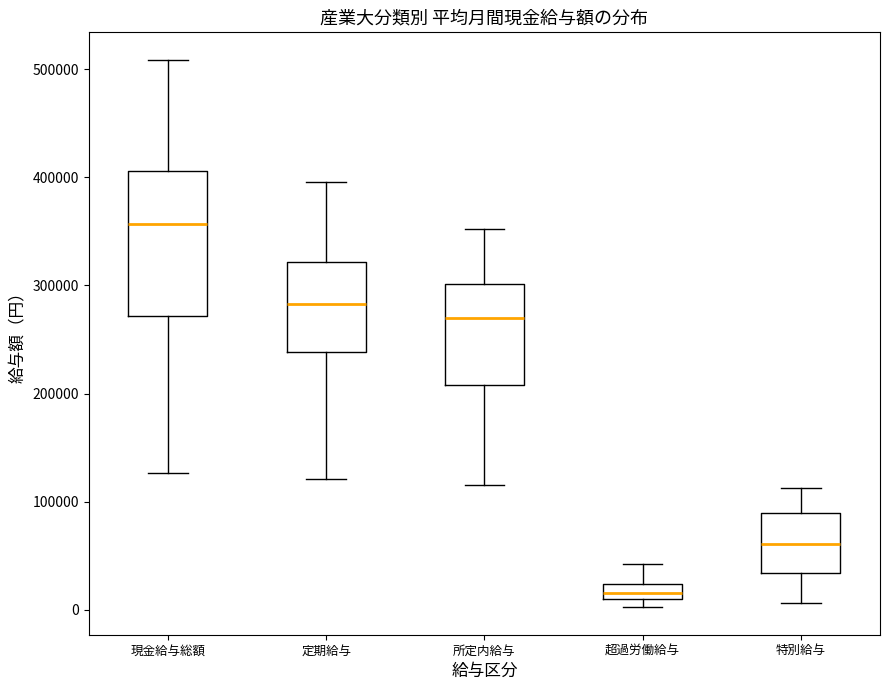

Comparing the boxes themselves (not the whiskers), which one is the tallest?

現金給与総額